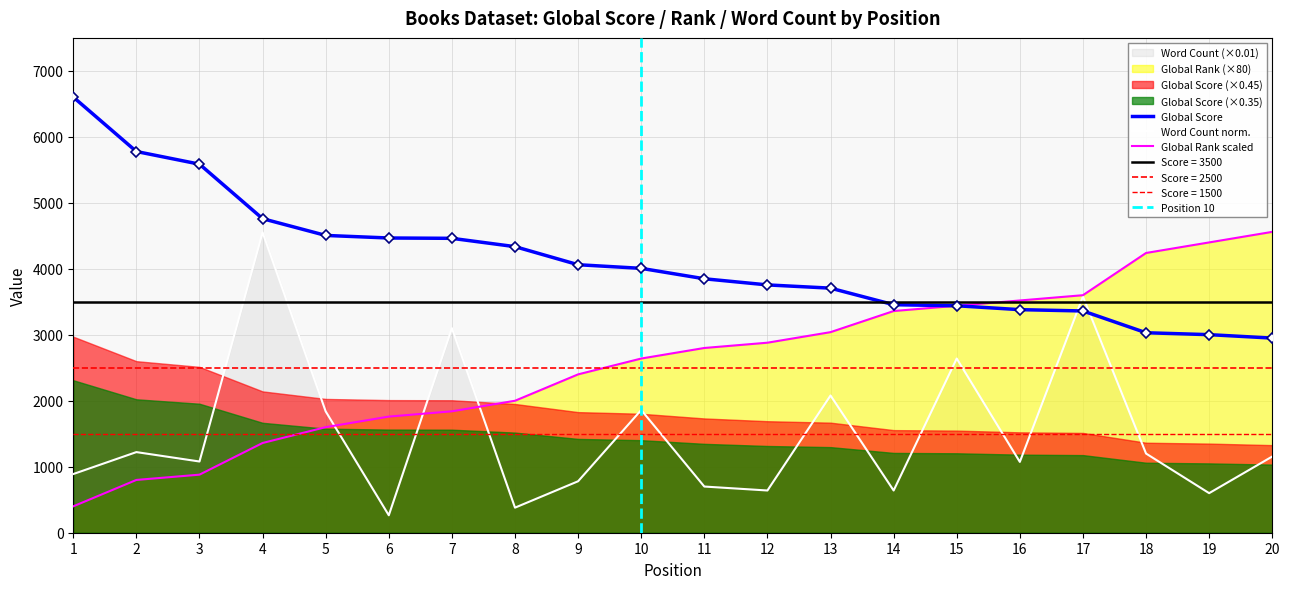

At 15, list the series in order from smallest to largest.

Word Count, Global Score, Global Rank